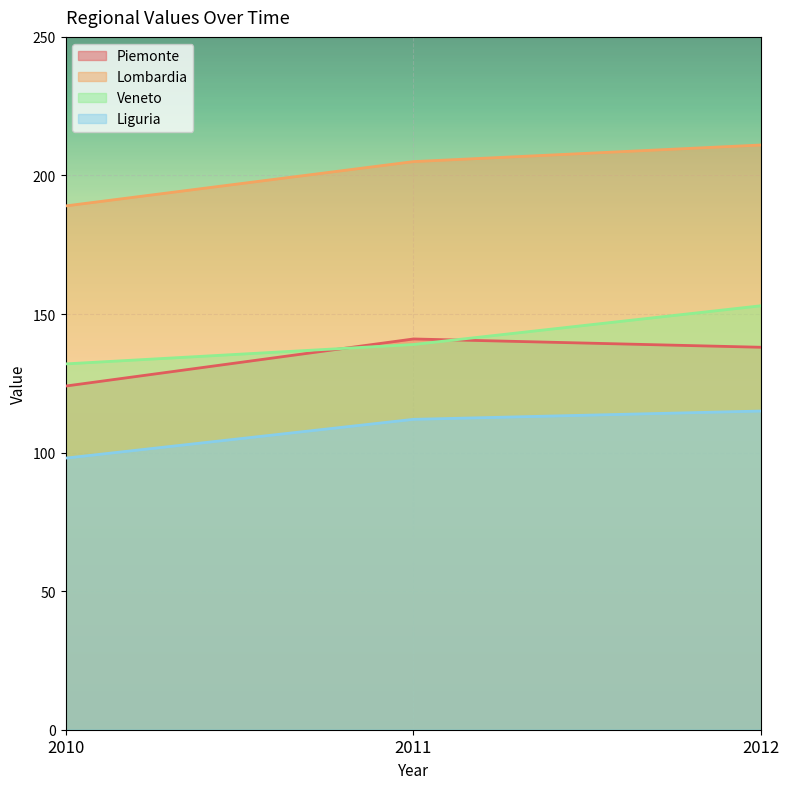

What is the average value of the Liguria series?

108